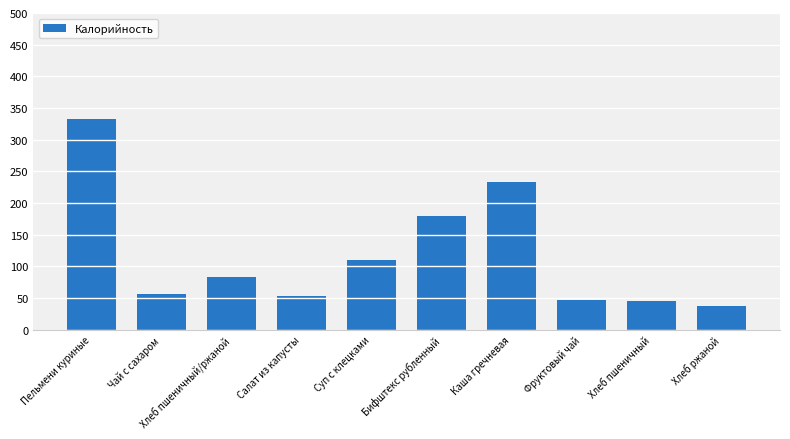

Does the chart contain stacked bars?

No